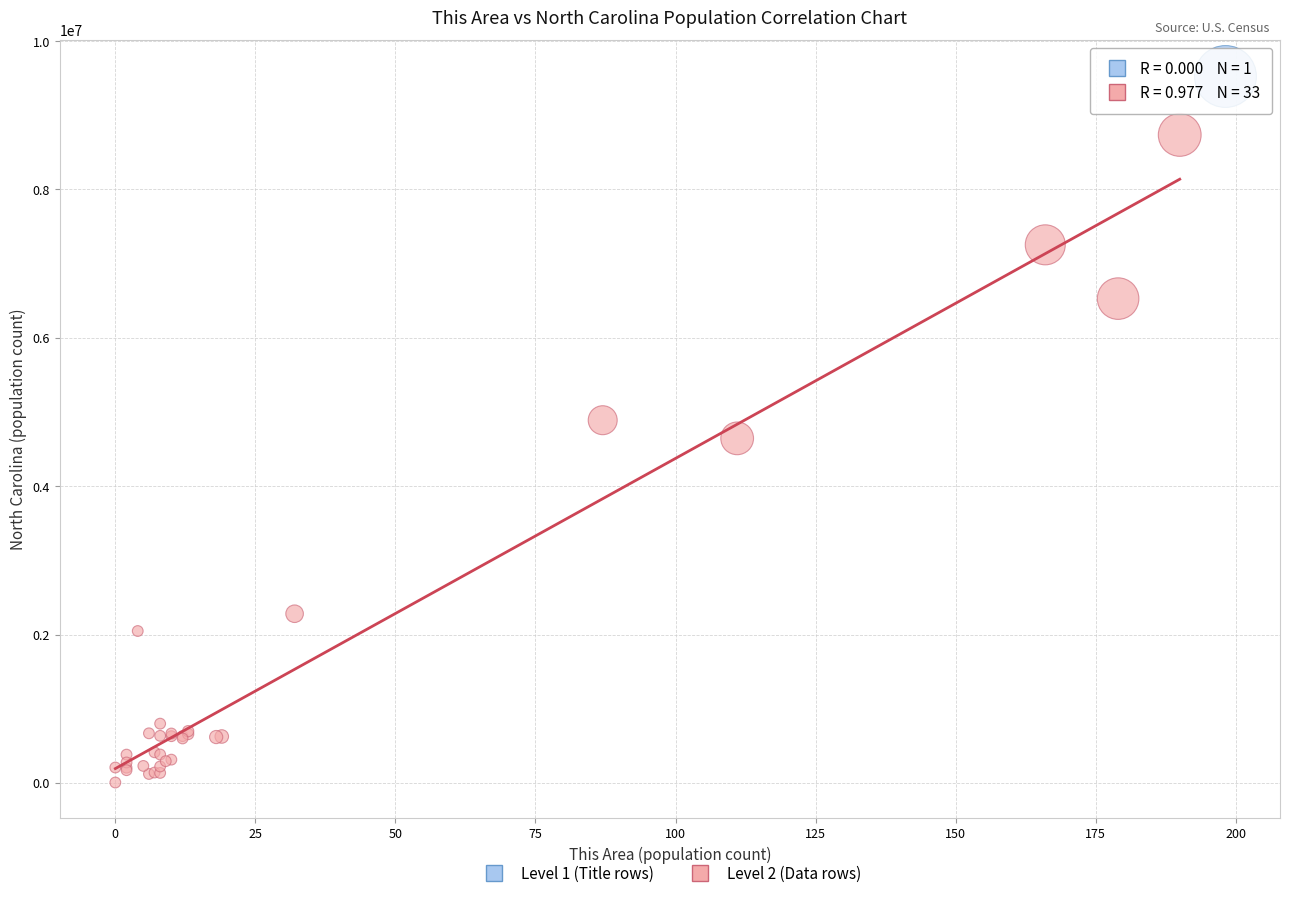

What are all the series names shown in the legend?

Level 1 (Title rows), Level 2 (Data rows)